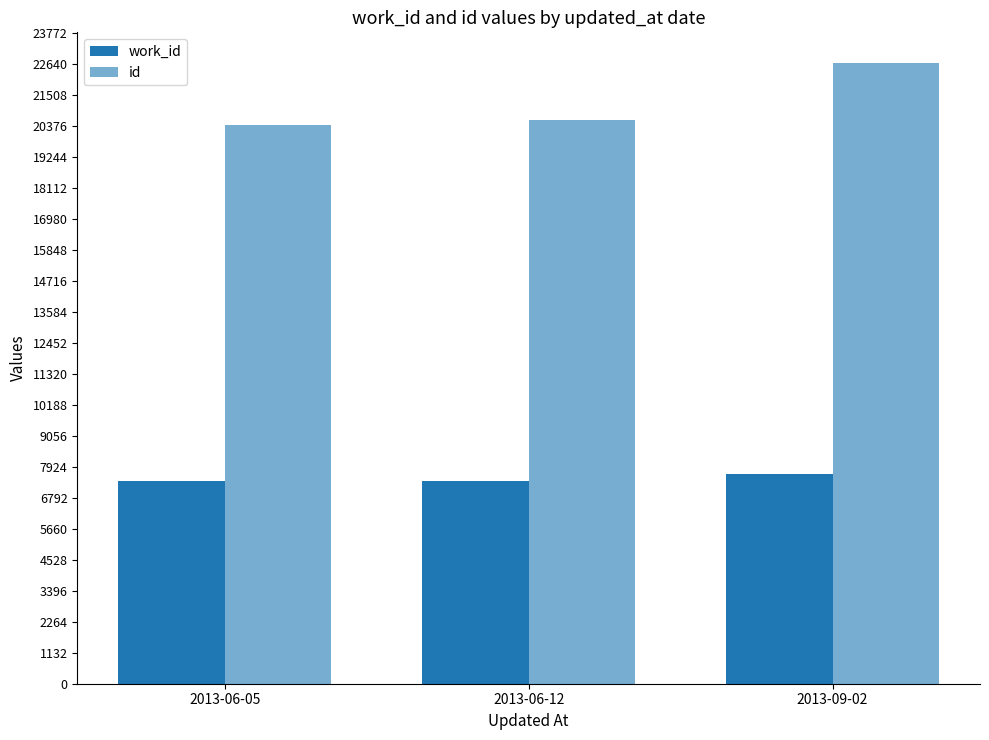

What is the maximum value shown in the chart?

22646